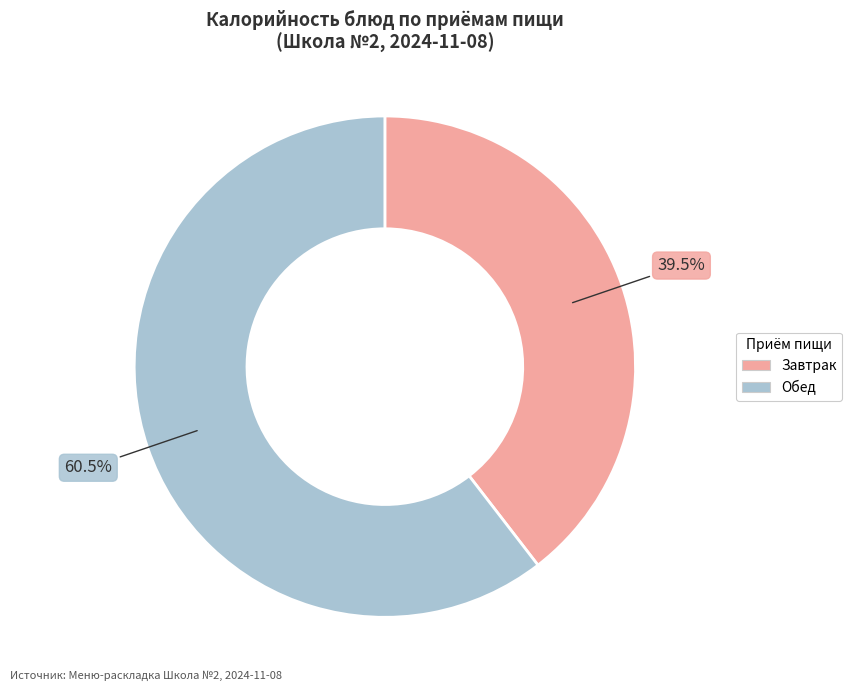

Combined, do Обед and Завтрак account for over 50%?

Yes